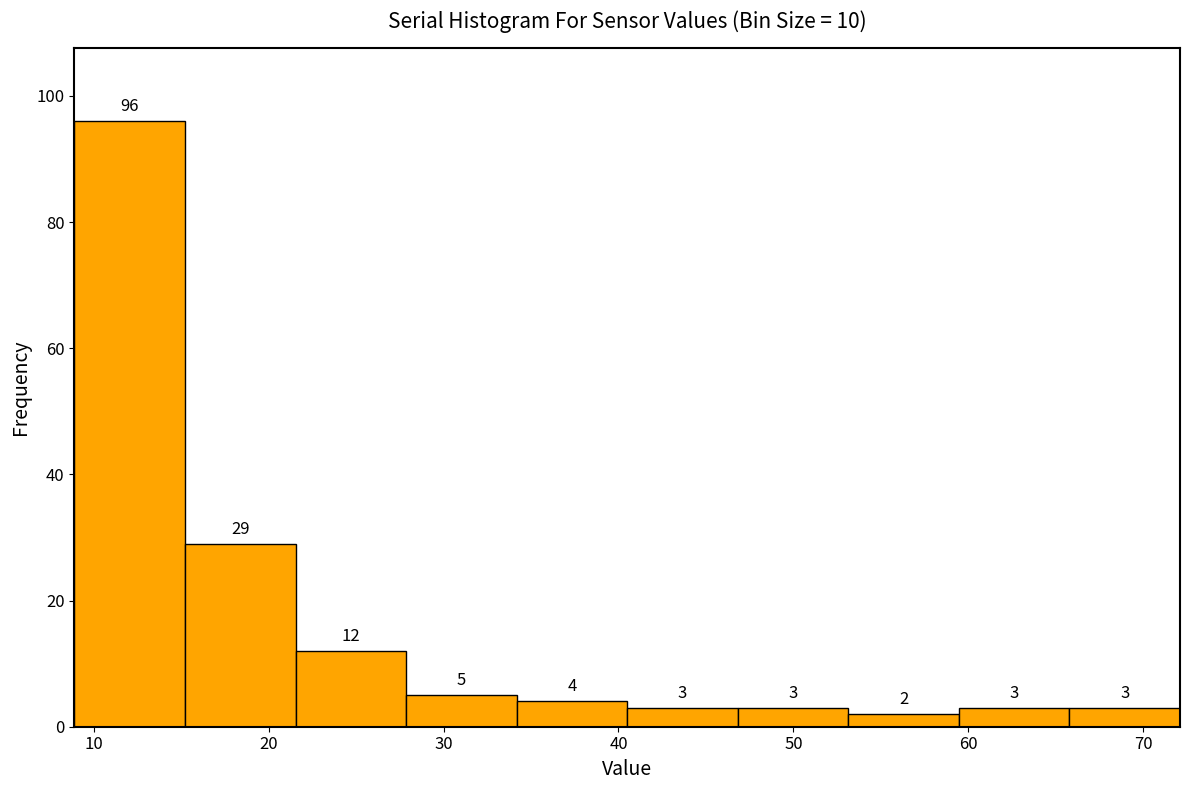

Reading left to right, transcribe this chart: for each bar, give the range it covers on the x-axis and its height. The bar edges are not printed on the chart, so give them approximately, as read against the axis.

9 to 15: 96
15 to 22: 29
22 to 28: 12
28 to 34: 5
34 to 41: 4
41 to 47: 3
47 to 53: 3
53 to 59: 2
59 to 66: 3
66 to 72: 3